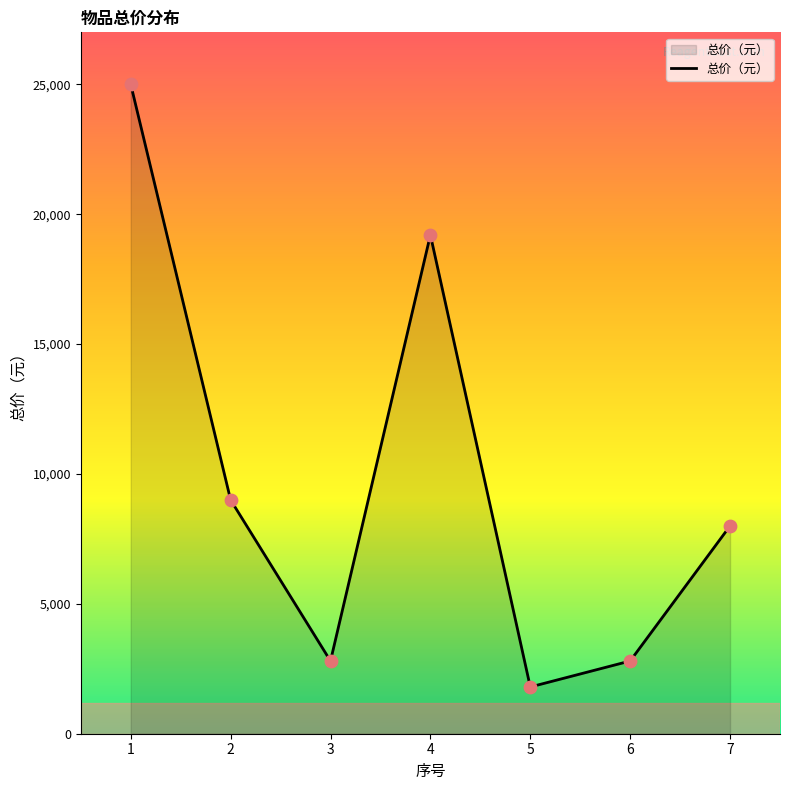

What is the ratio of the value at 6 to the value at 5?

1.6